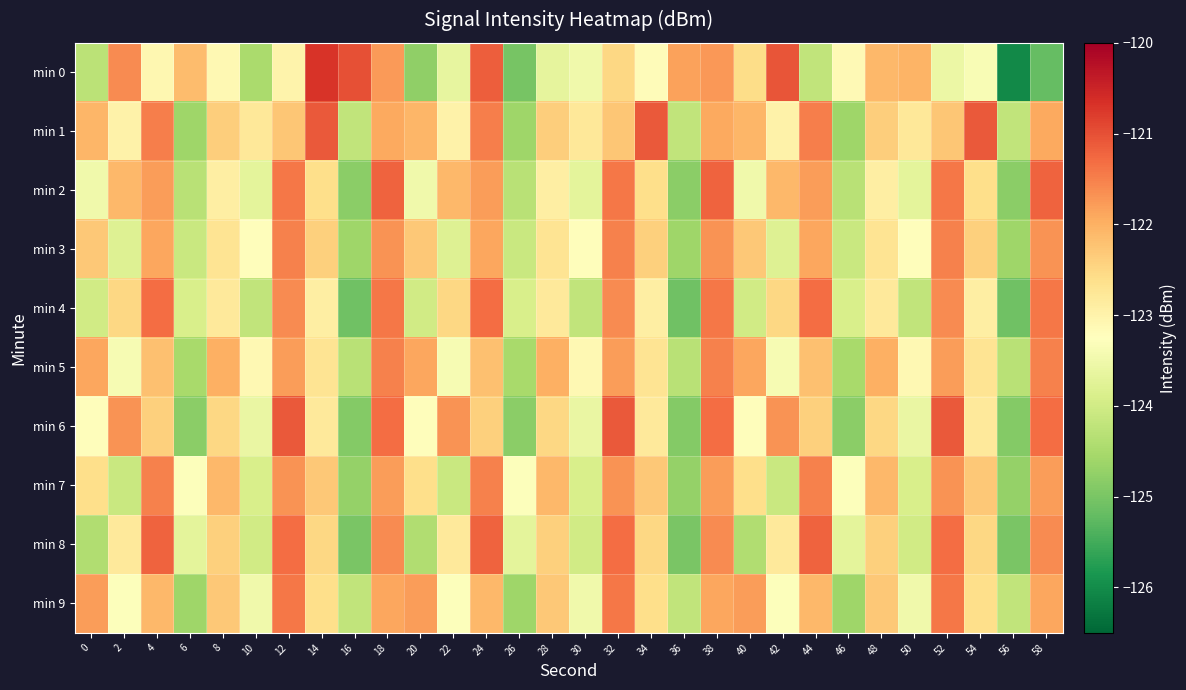

Between 16 and 44, which series saw the biggest shift?

min 4